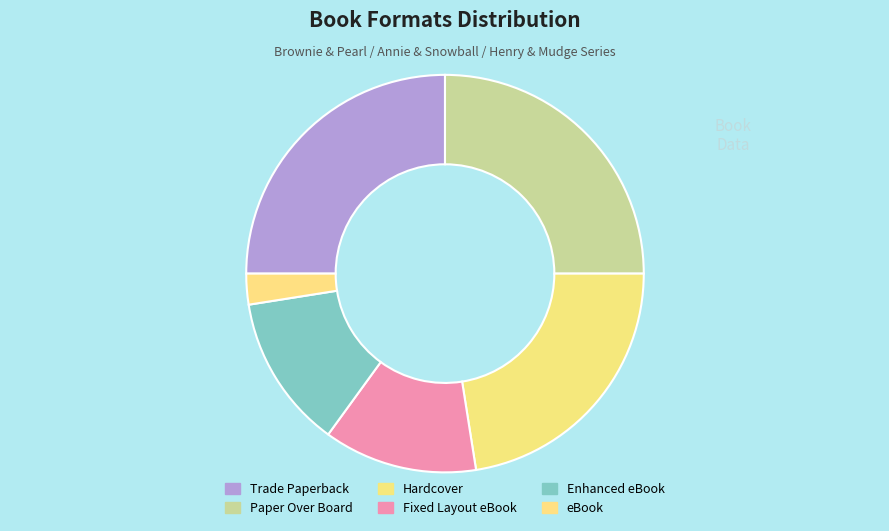

How much of the chart is everything except eBook?

97.5%